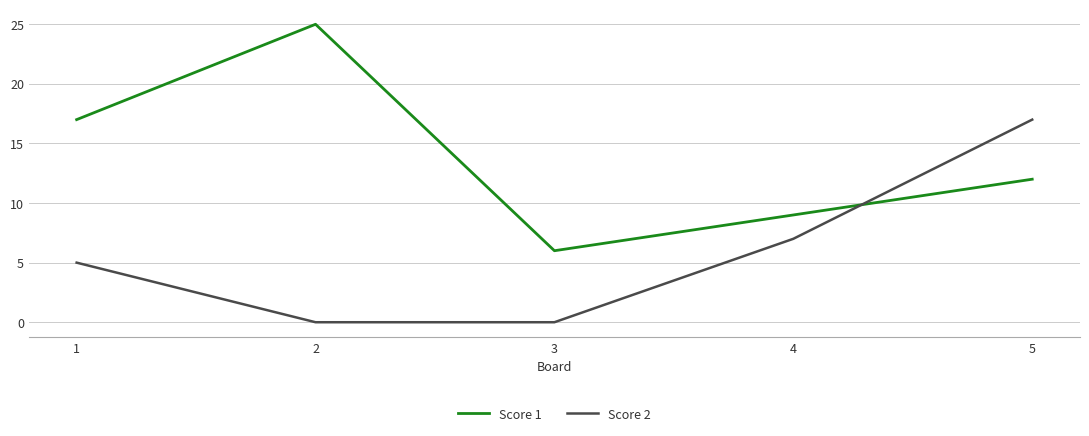

How many series are shown in this chart?

2